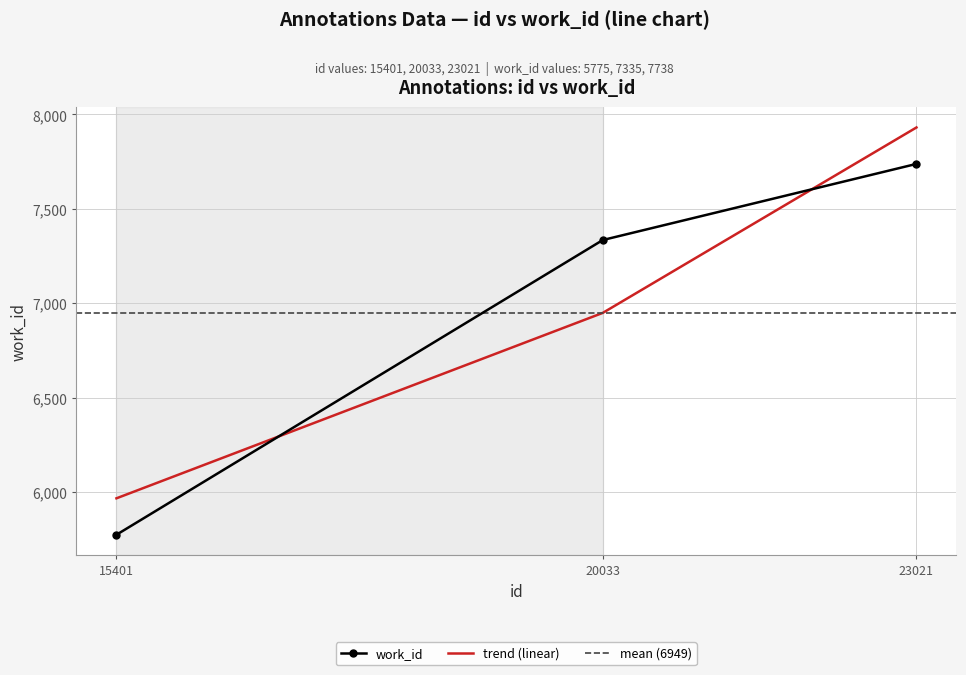

Read the work_id value at 15401.

5775.0